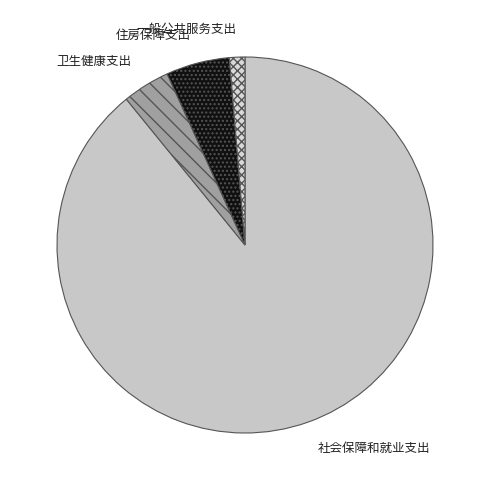

Which slice is the smallest?

一般公共服务支出